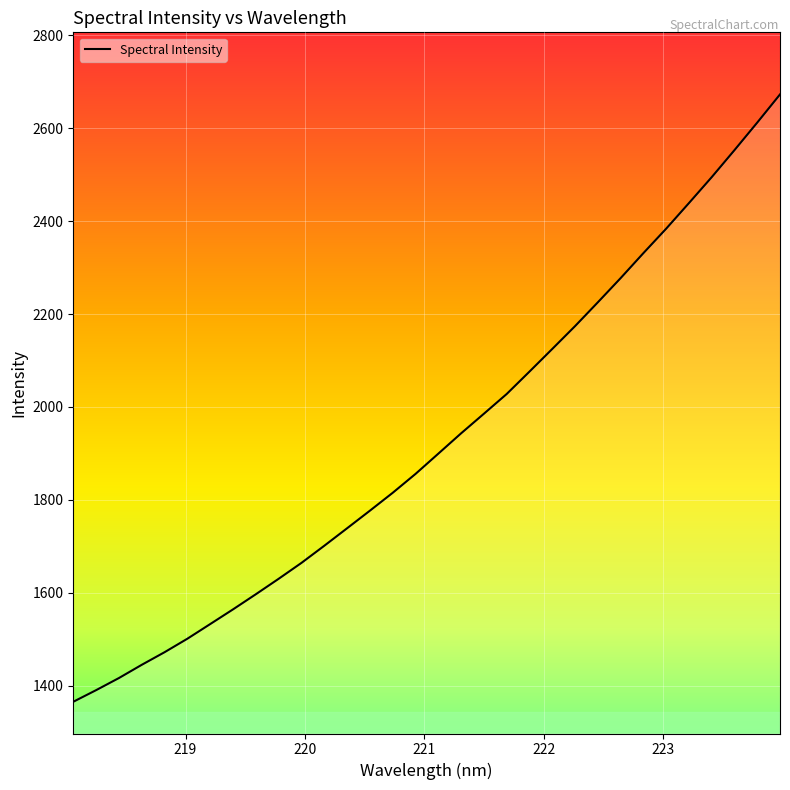

What is the difference between the maximum and second lowest values?

1282.1